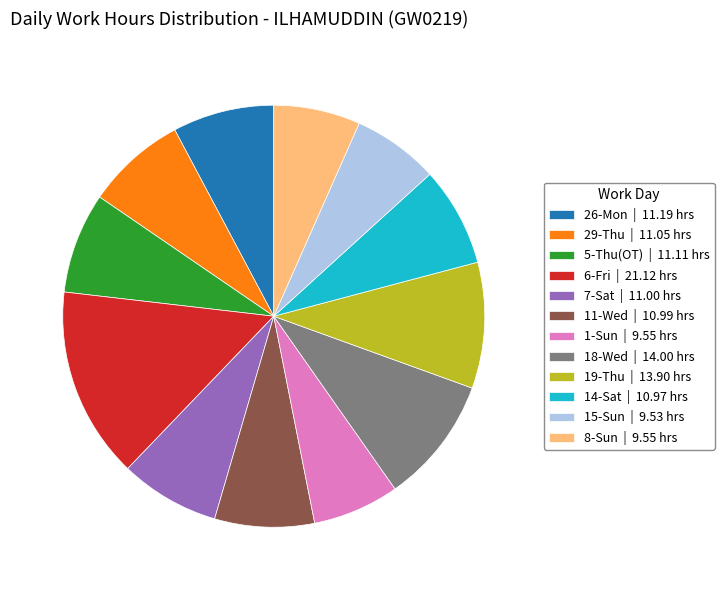

Which has a higher value, 14-Sat | 10.97 hrs or 19-Thu | 13.90 hrs?

19-Thu | 13.90 hrs